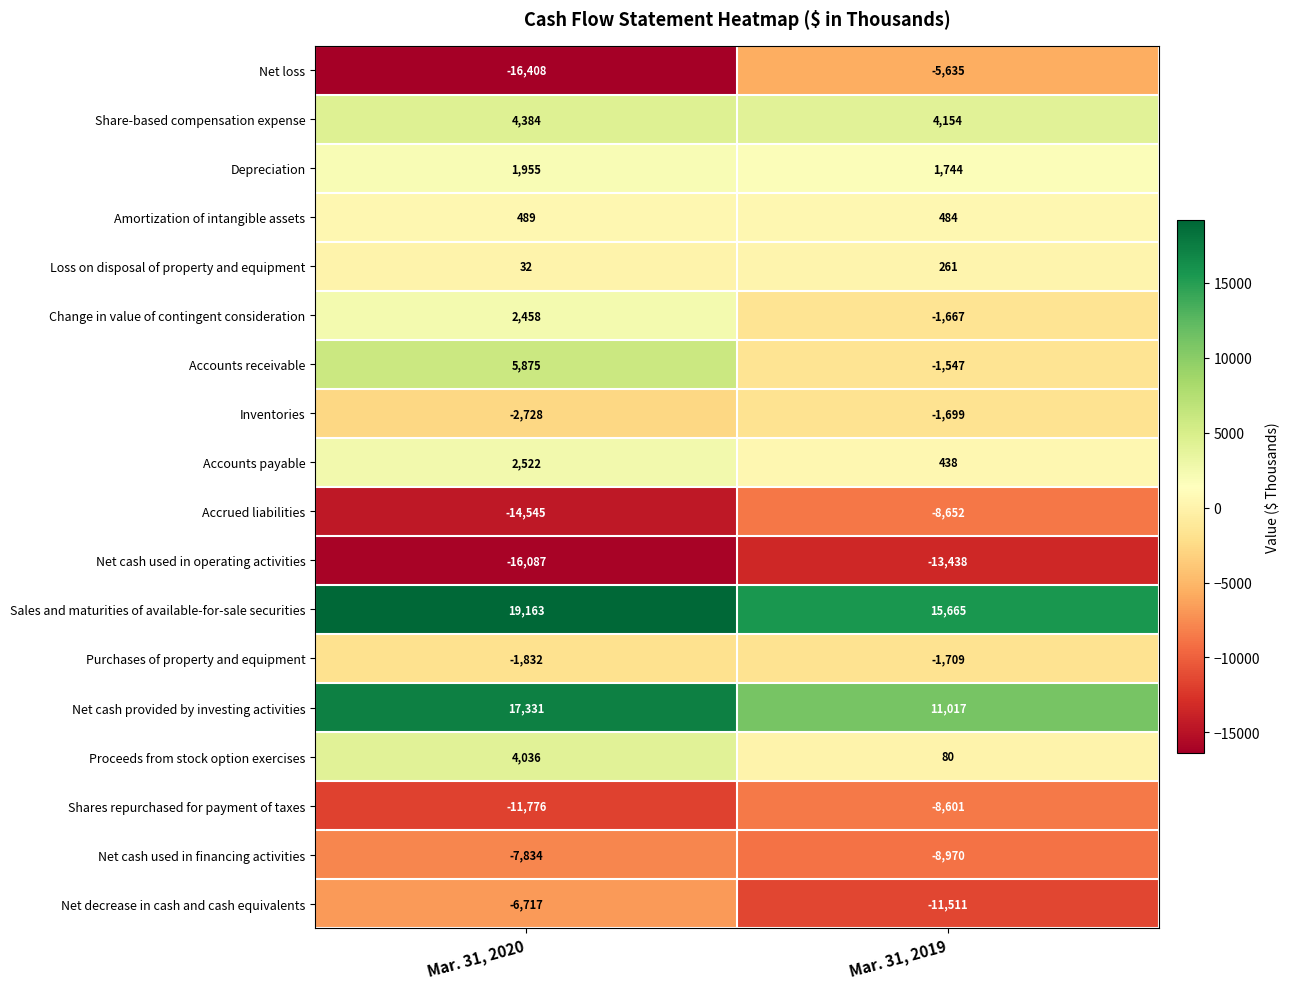

What value does the Accounts payable series have at Mar. 31, 2020, to the nearest 10?

2520